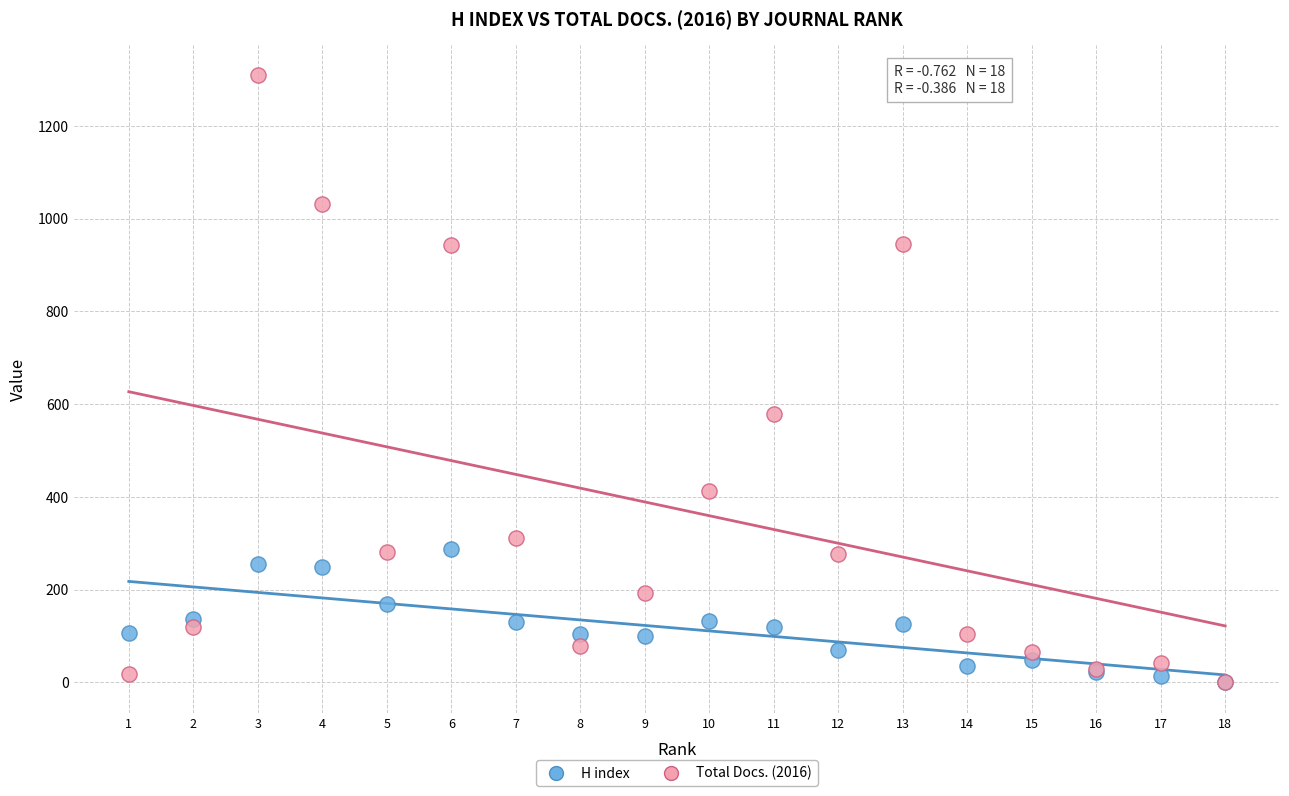

In the Total Docs. (2016) series, what Y value is closest to 654?

579